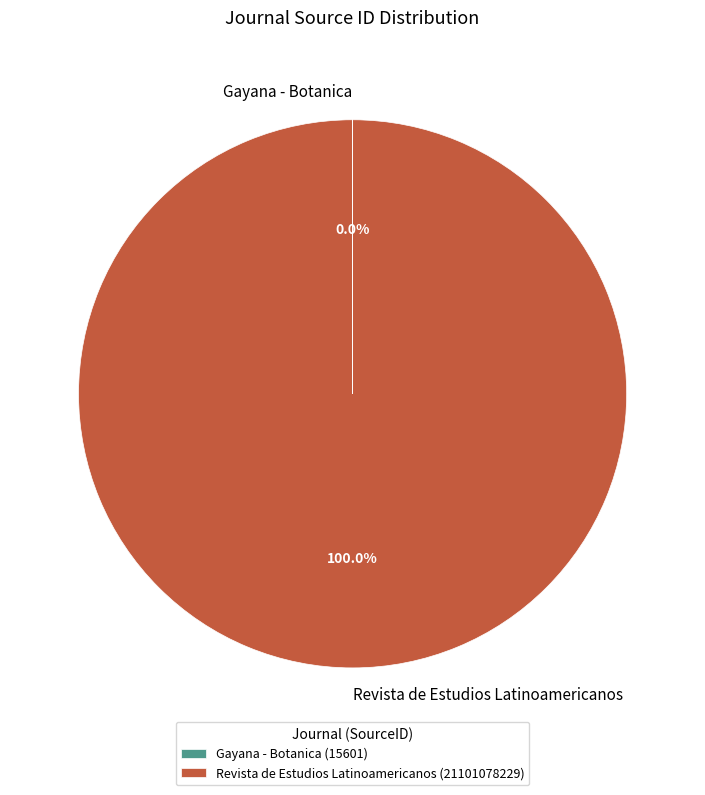

Does any single category account for the majority?

Yes